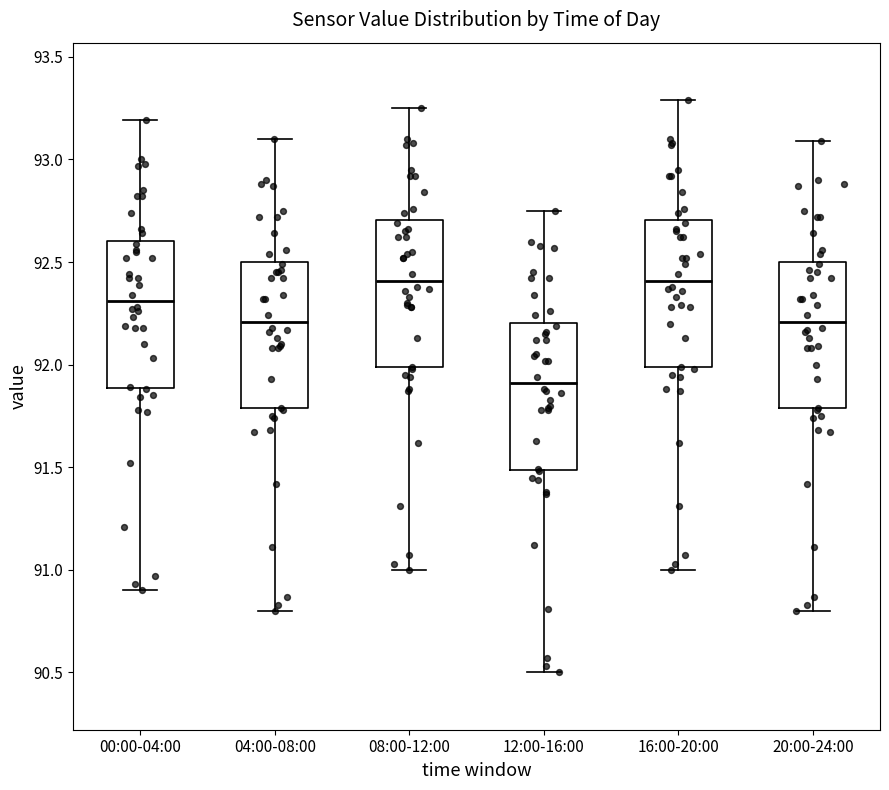

Which box has the lowest median line?

12:00-16:00